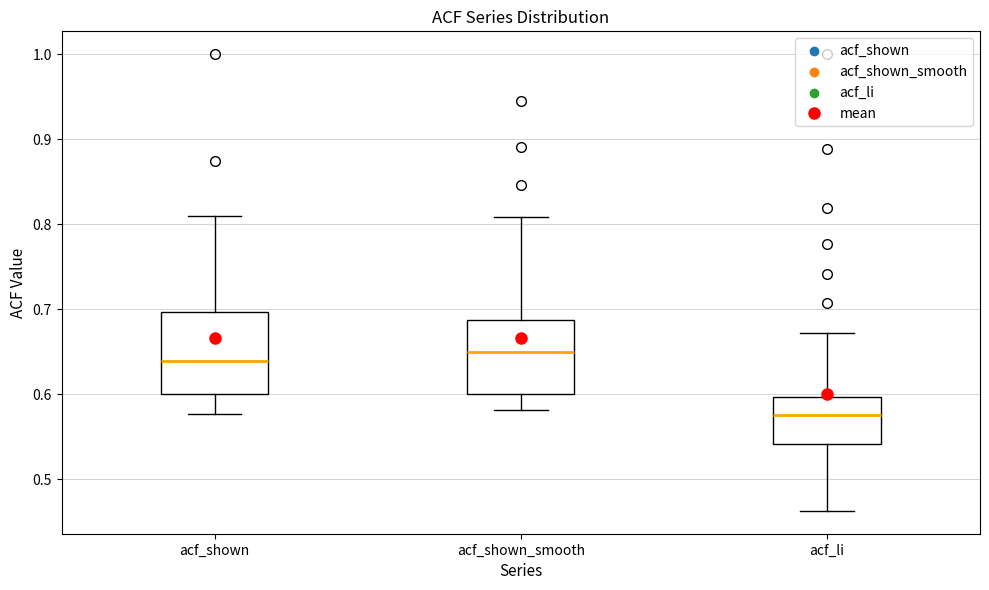

Reading left to right, read every box against the y-axis: the position of its median line, the range the box covers, and the ends of its whiskers. The values are not printed on the chart, so give them approximately, as read against the axis.

acf_shown: median 0.64, box 0.60 to 0.70, whiskers 0.58 to 0.81
acf_shown_smooth: median 0.65, box 0.60 to 0.69, whiskers 0.58 to 0.81
acf_li: median 0.58, box 0.54 to 0.60, whiskers 0.46 to 0.67